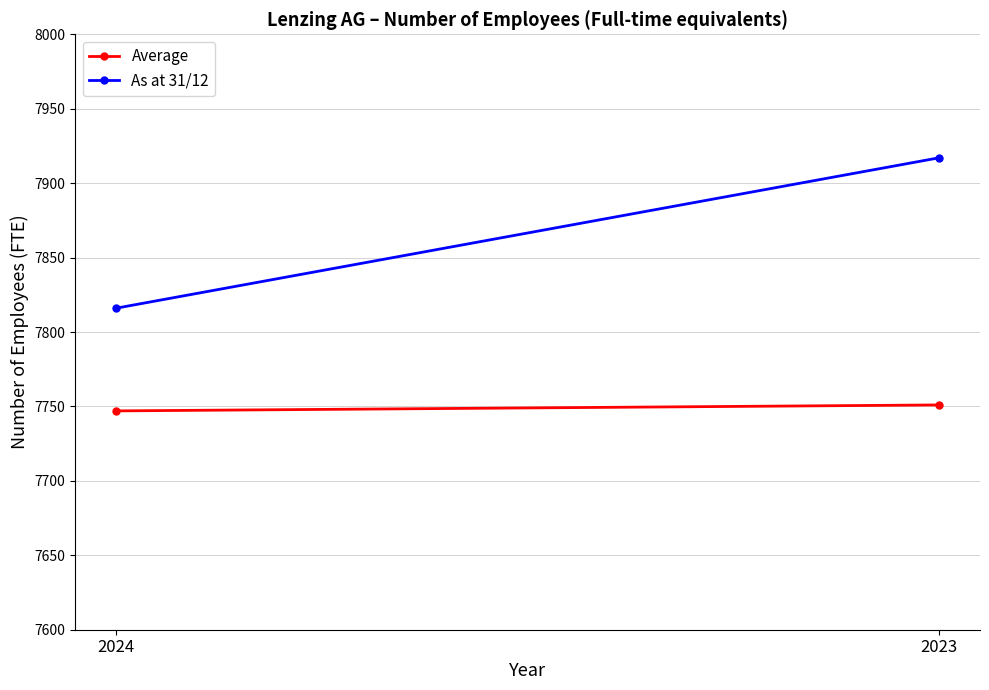

Which category has the lowest value across all series?

2024